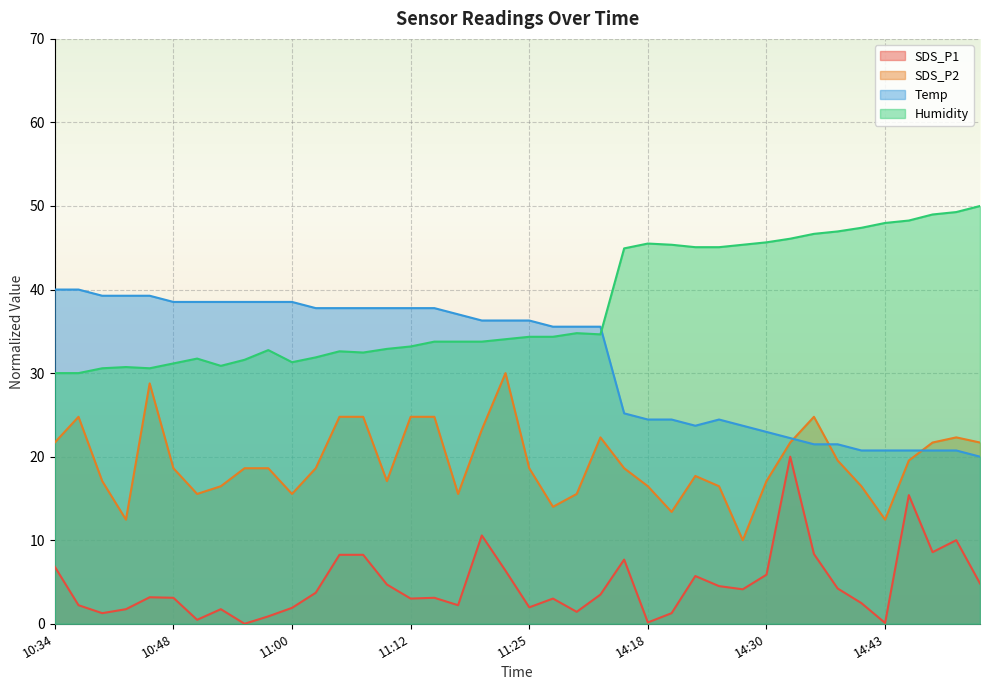

True or false: SDS_P1 and Humidity cross at least once.

False